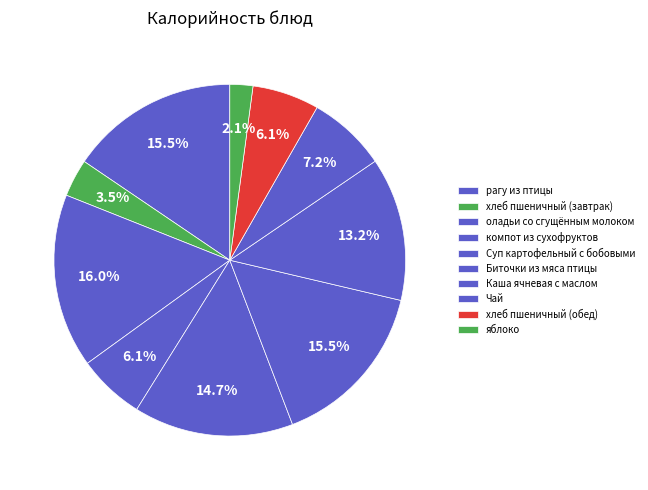

How many slices are in this pie chart?

10